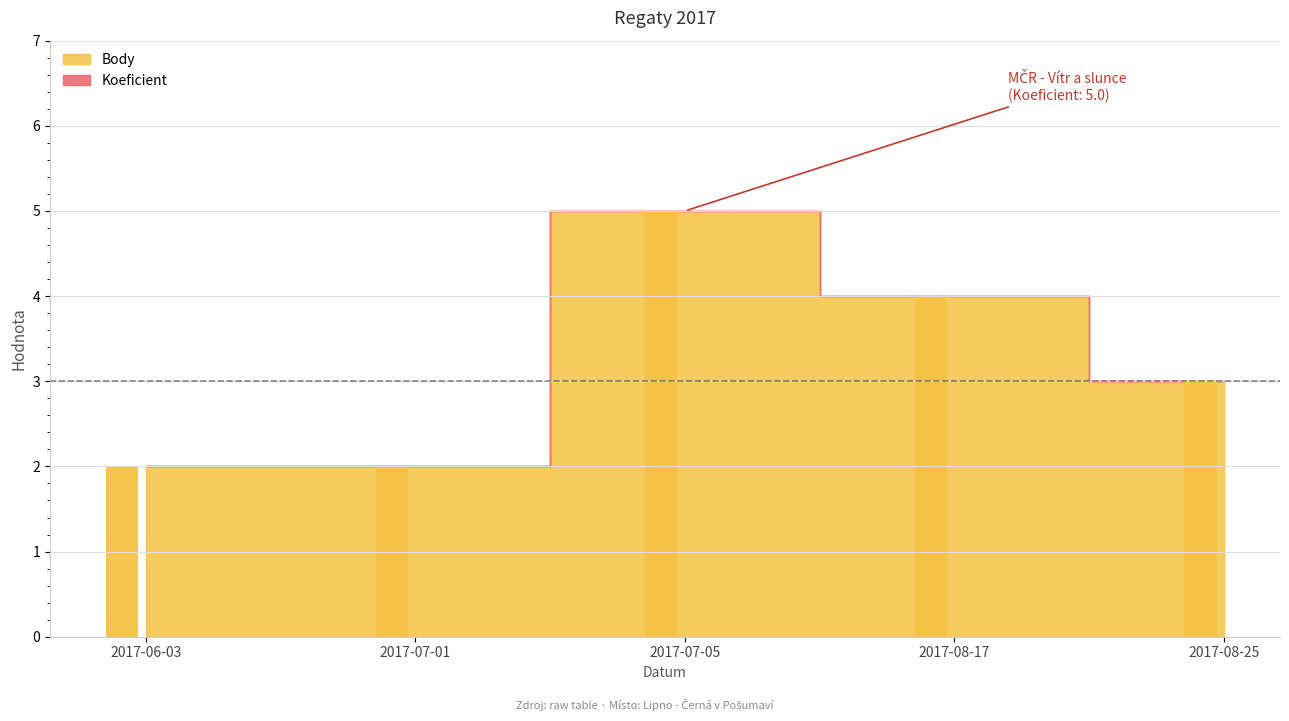

What is the label of the 4th bar from the right?

2017-07-01